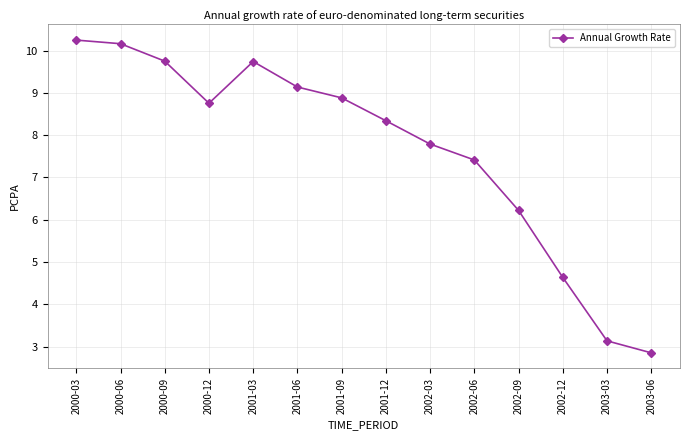

Between 2000-12 and 2002-12, which is larger?

2000-12